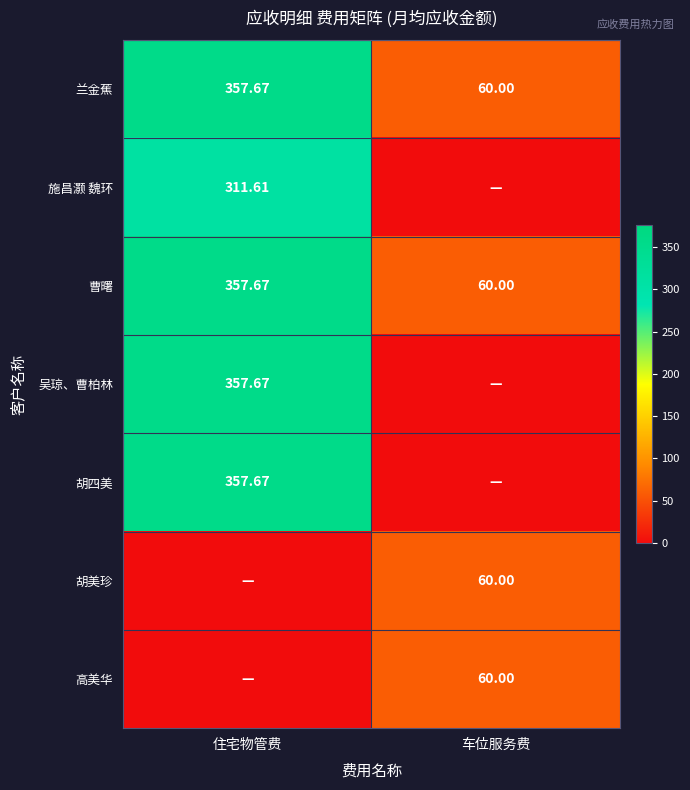

List the labels in order of 曹曙 value, largest first.

住宅物管费, 车位服务费